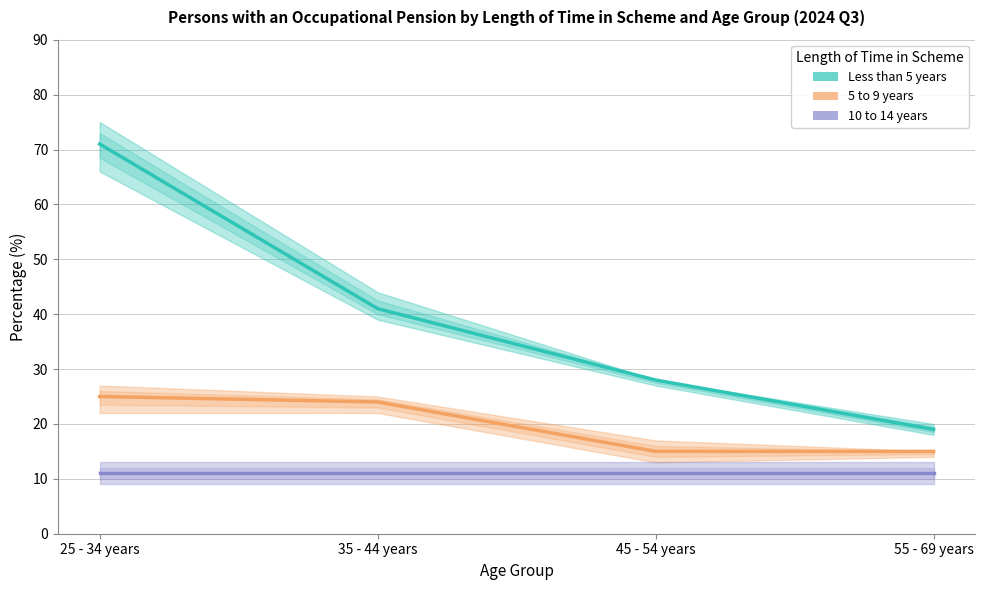

List the labels in order of Less than 5 years value, smallest first.

55 - 69 years, 45 - 54 years, 35 - 44 years, 25 - 34 years